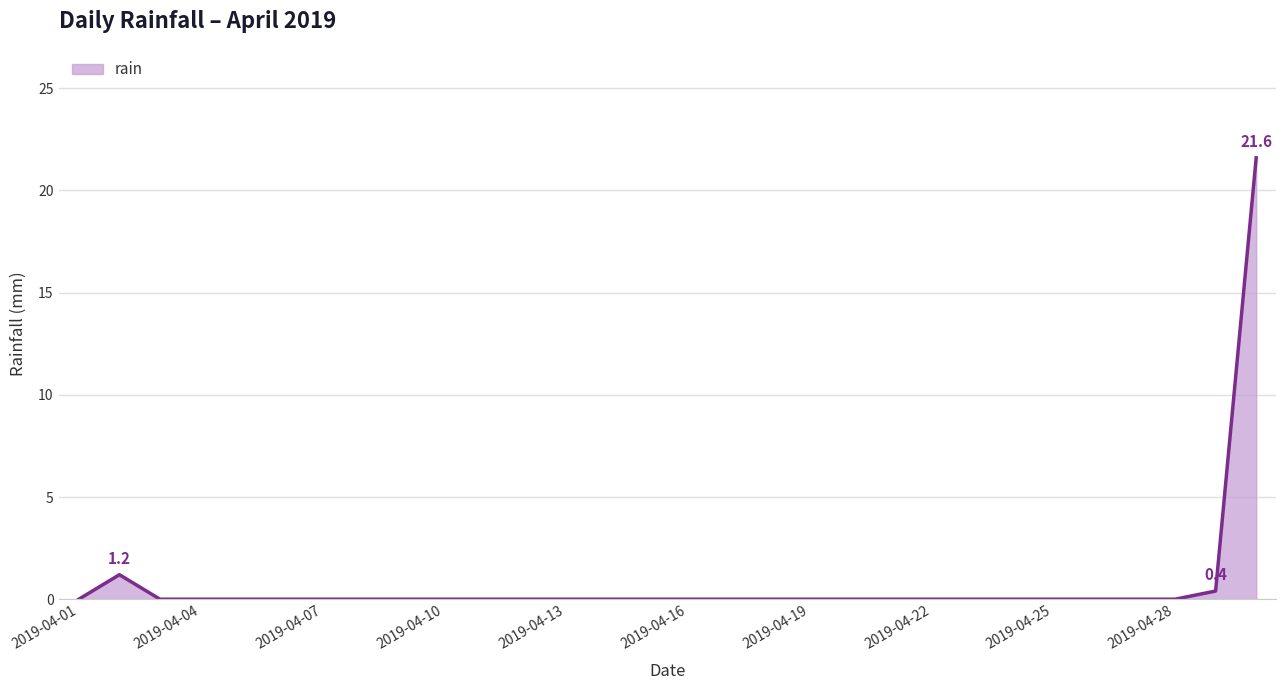

What is the difference between the maximum and minimum values?

21.6